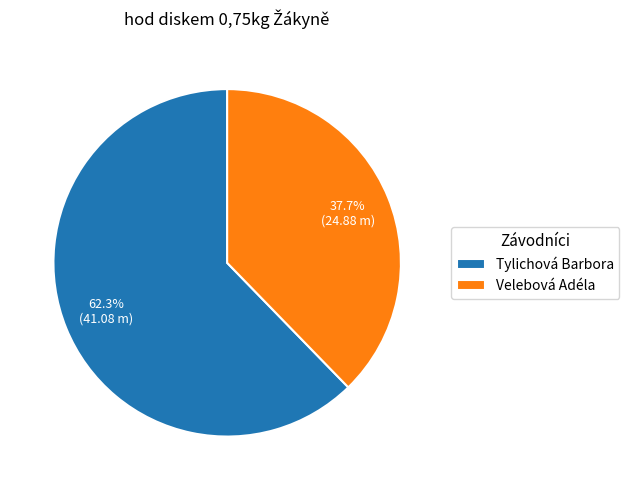

Which slice is the largest?

Tylichová Barbora